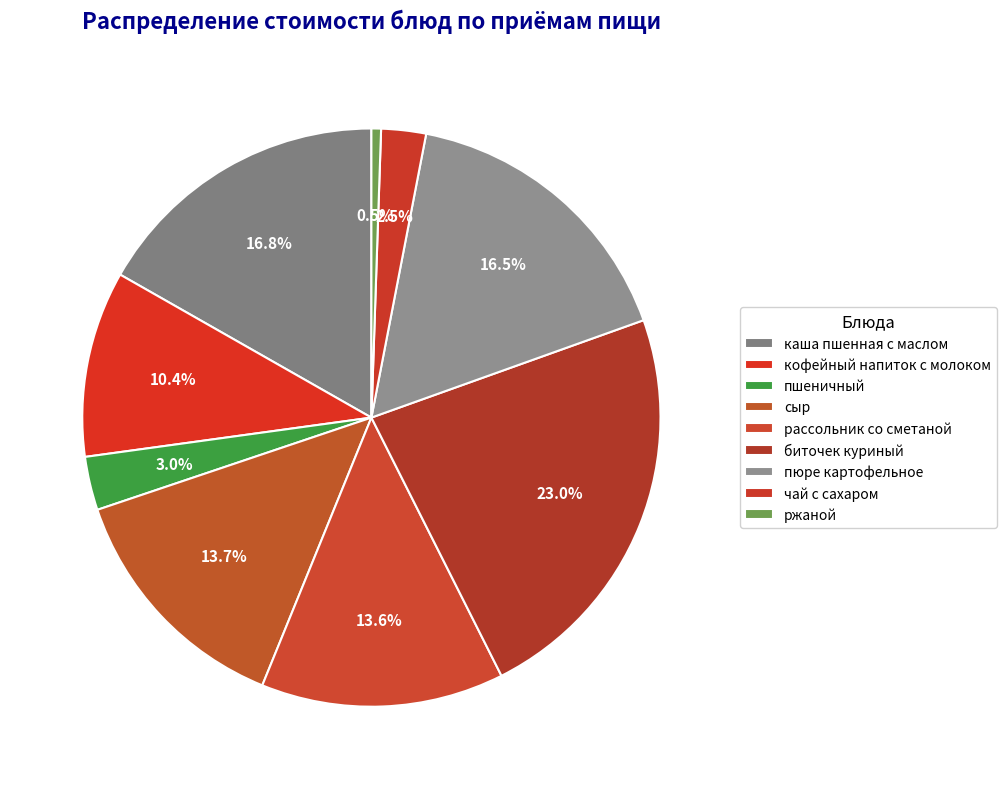

How many segments does this pie chart have?

9